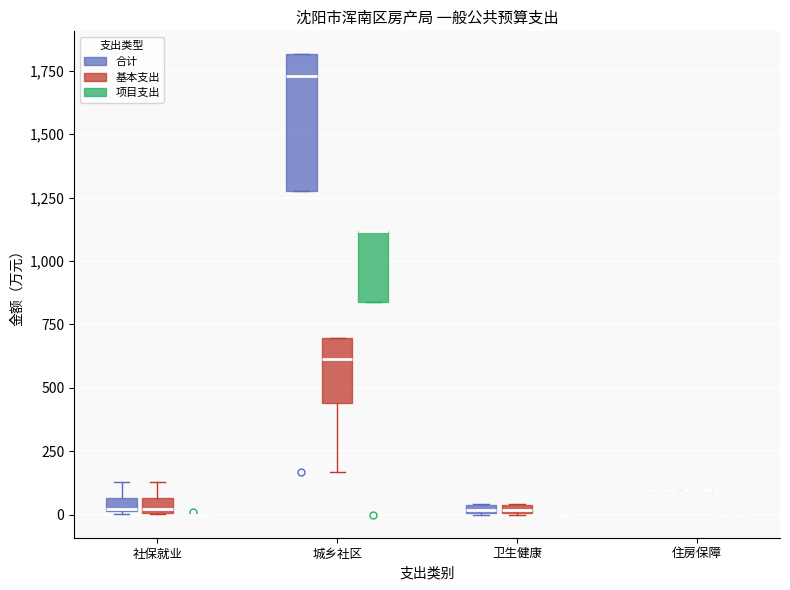

Which box is the tallest, from its lower edge to its upper edge?

城乡社区 (合计)